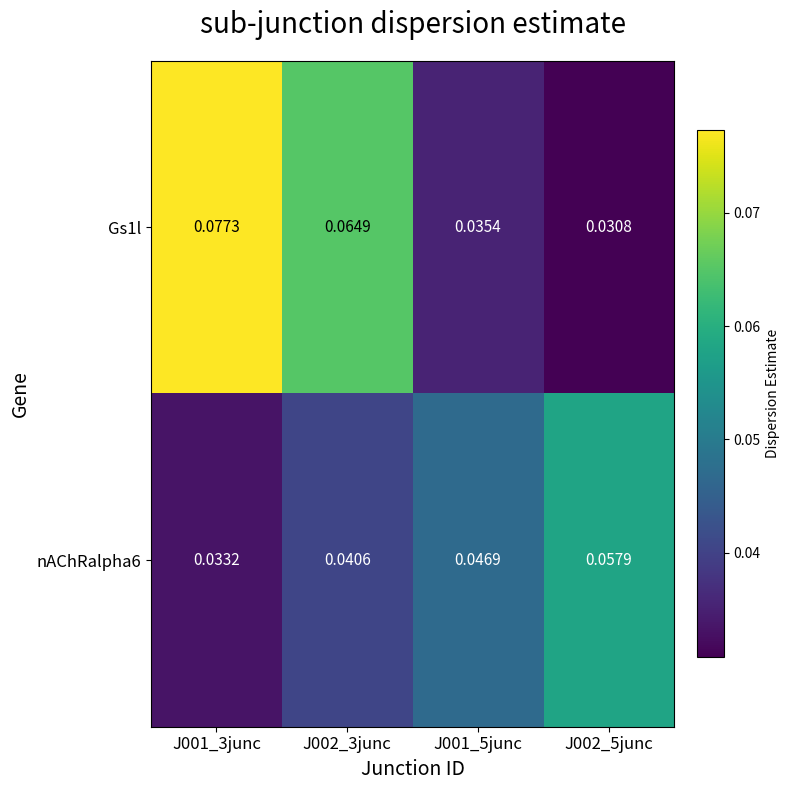

Is the value of Gs1l at J002_5junc greater than the value of nAChRalpha6 at J001_5junc?

No